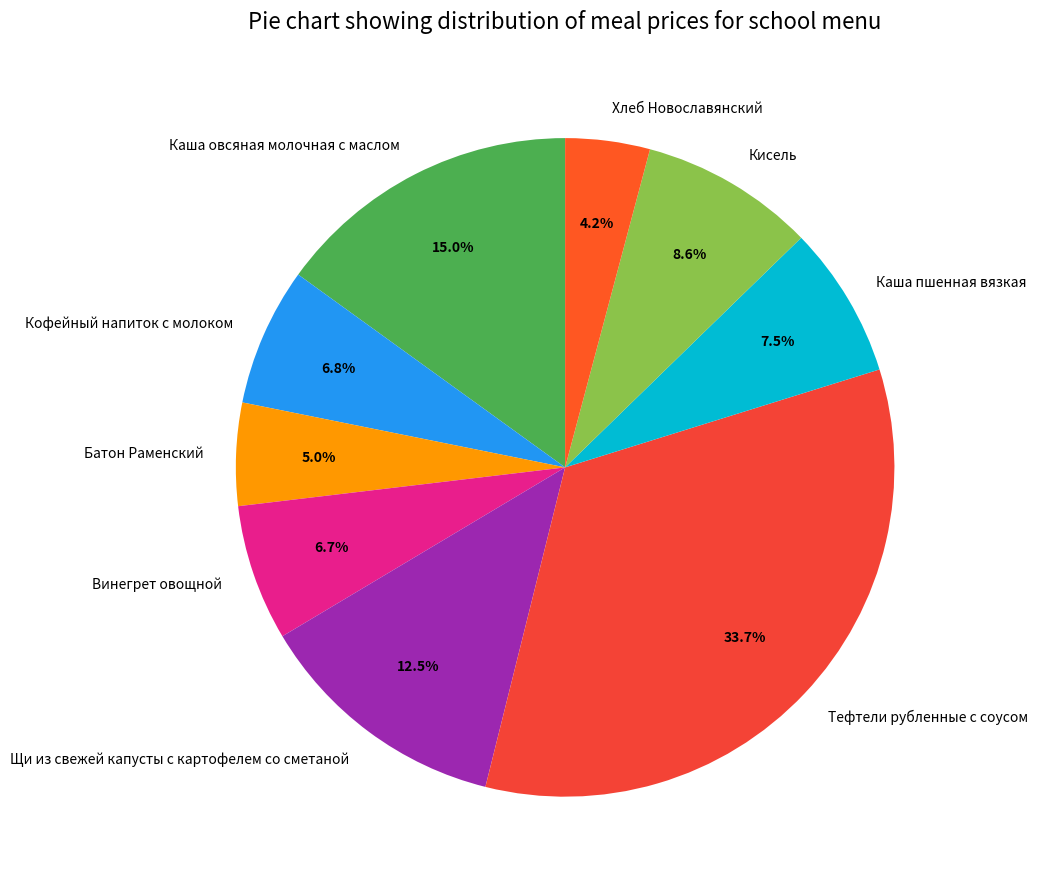

Which has a higher value, Хлеб Новославянский or Кофейный напиток с молоком?

Кофейный напиток с молоком